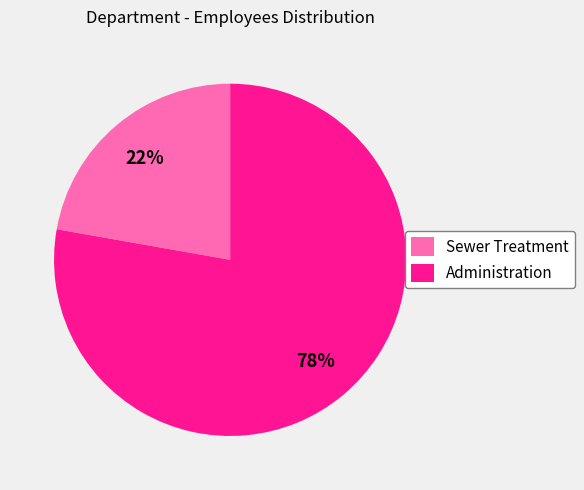

Approximately how many times larger is the value at Sewer Treatment compared to Administration?

0.3